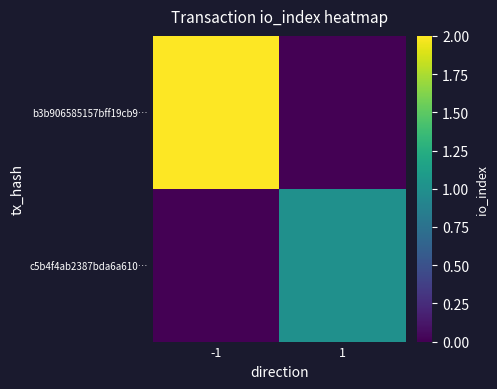

Reading left to right, extract all data points from this chart.

b3b906585157bff19cb9…: -1=2	1=0
c5b4f4ab2387bda6a610…: -1=0	1=1